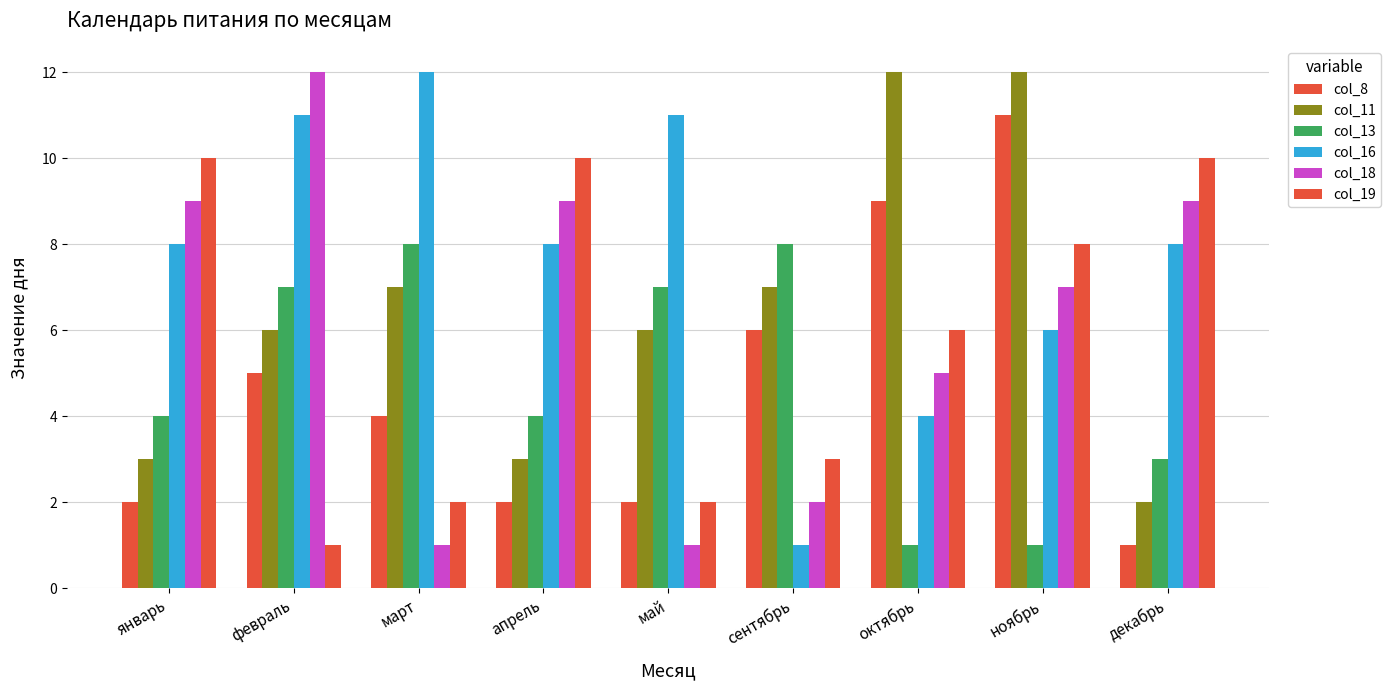

At how many categories does at least one series exceed 3?

9